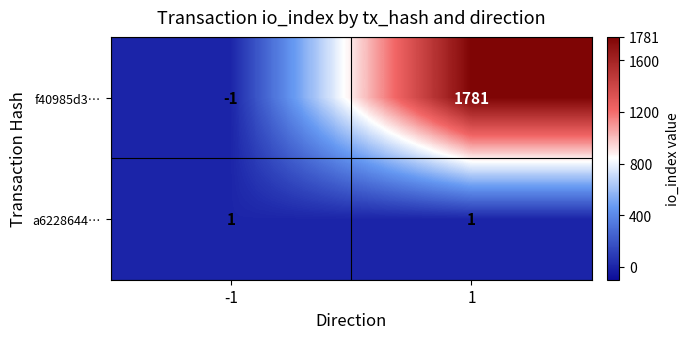

What is the maximum value shown in the chart?

1781